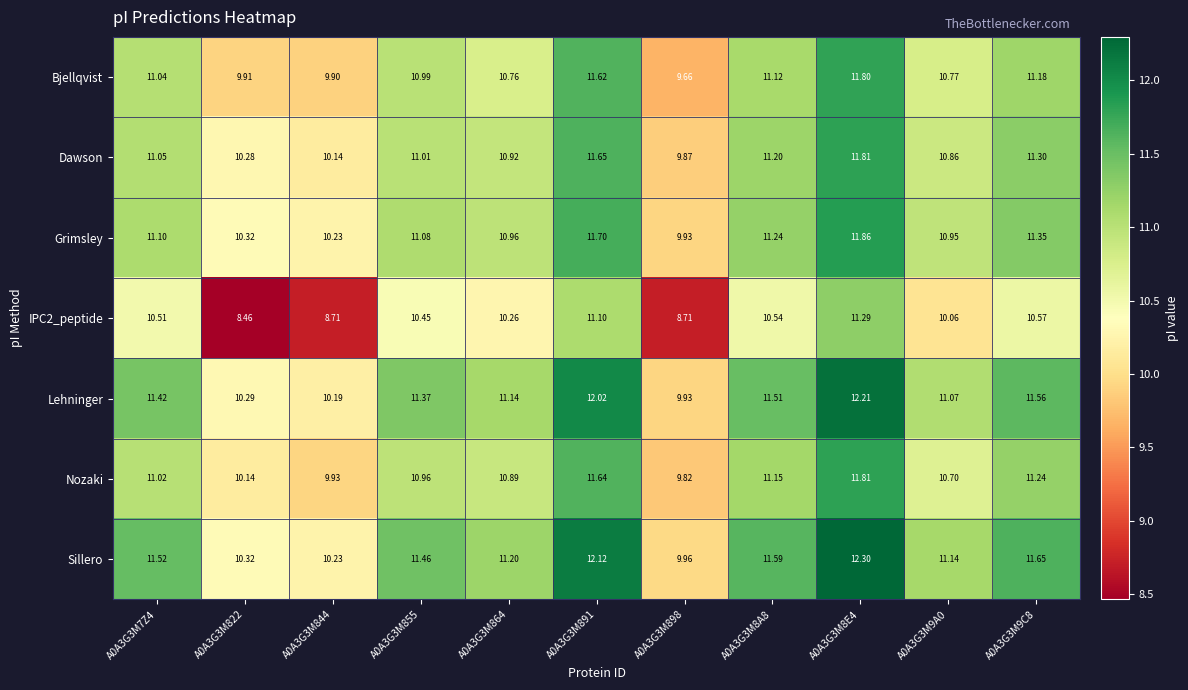

Is the value of Lehninger at A0A3G3M9A0 greater than the value of Nozaki at A0A3G3M864?

Yes